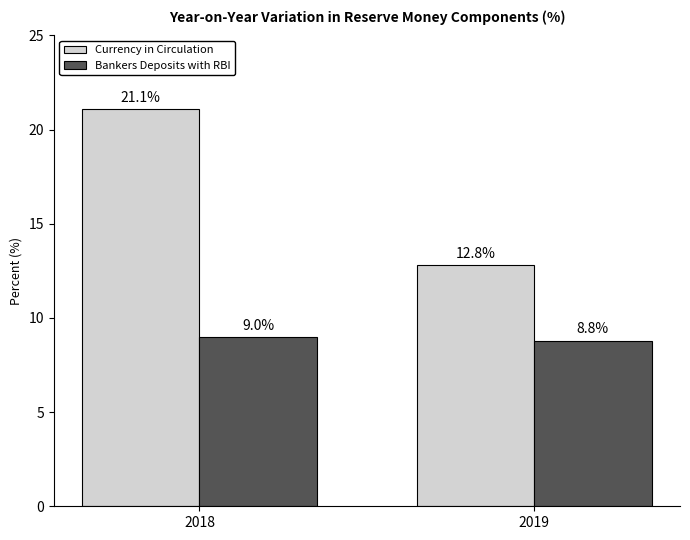

Rank the series at 2018 from lowest to highest value.

Bankers Deposits with RBI, Currency in Circulation